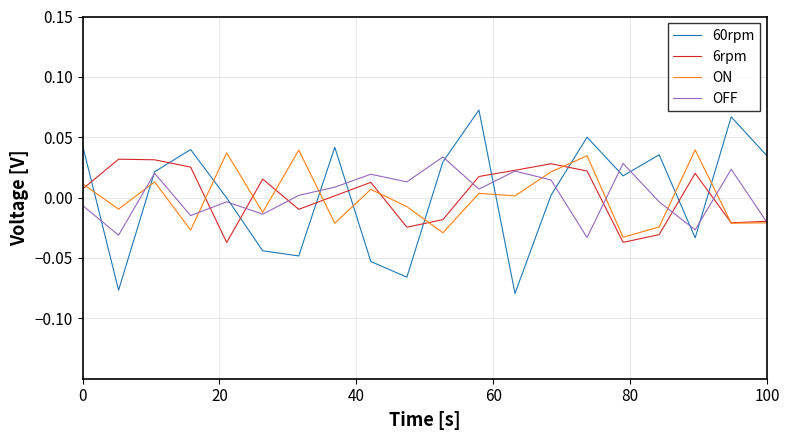

Which series ends up on top after the final intersection of 60rpm and ON?

60rpm